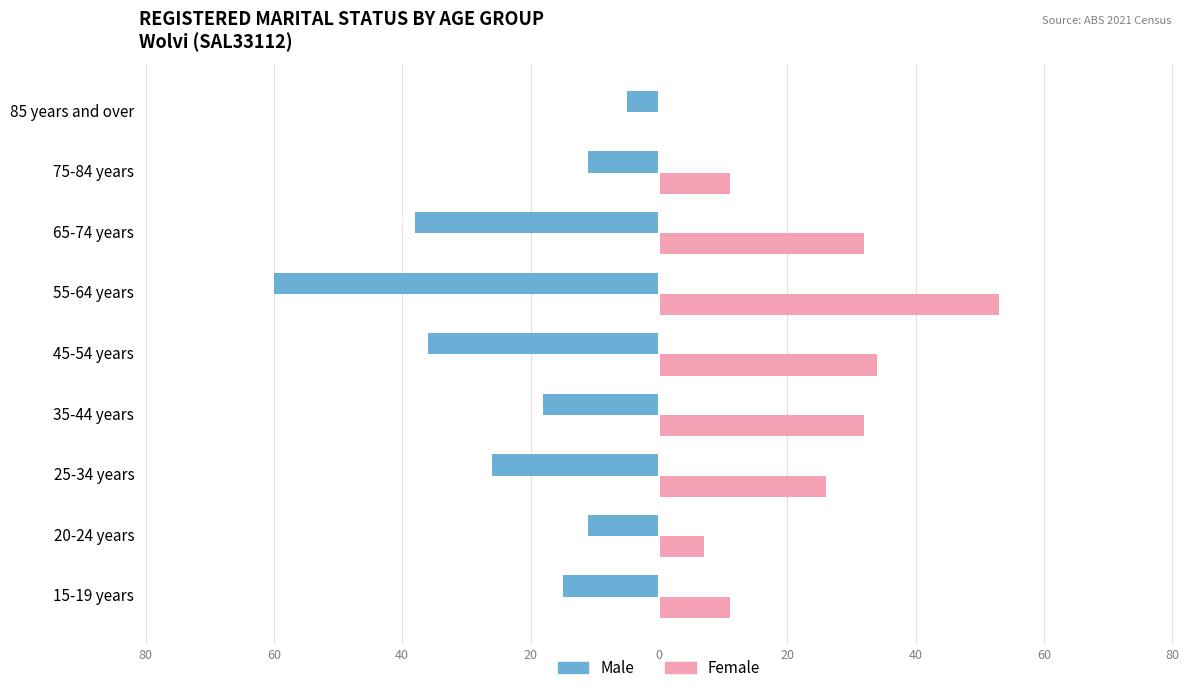

Which series has the largest range (max minus min)?

Male